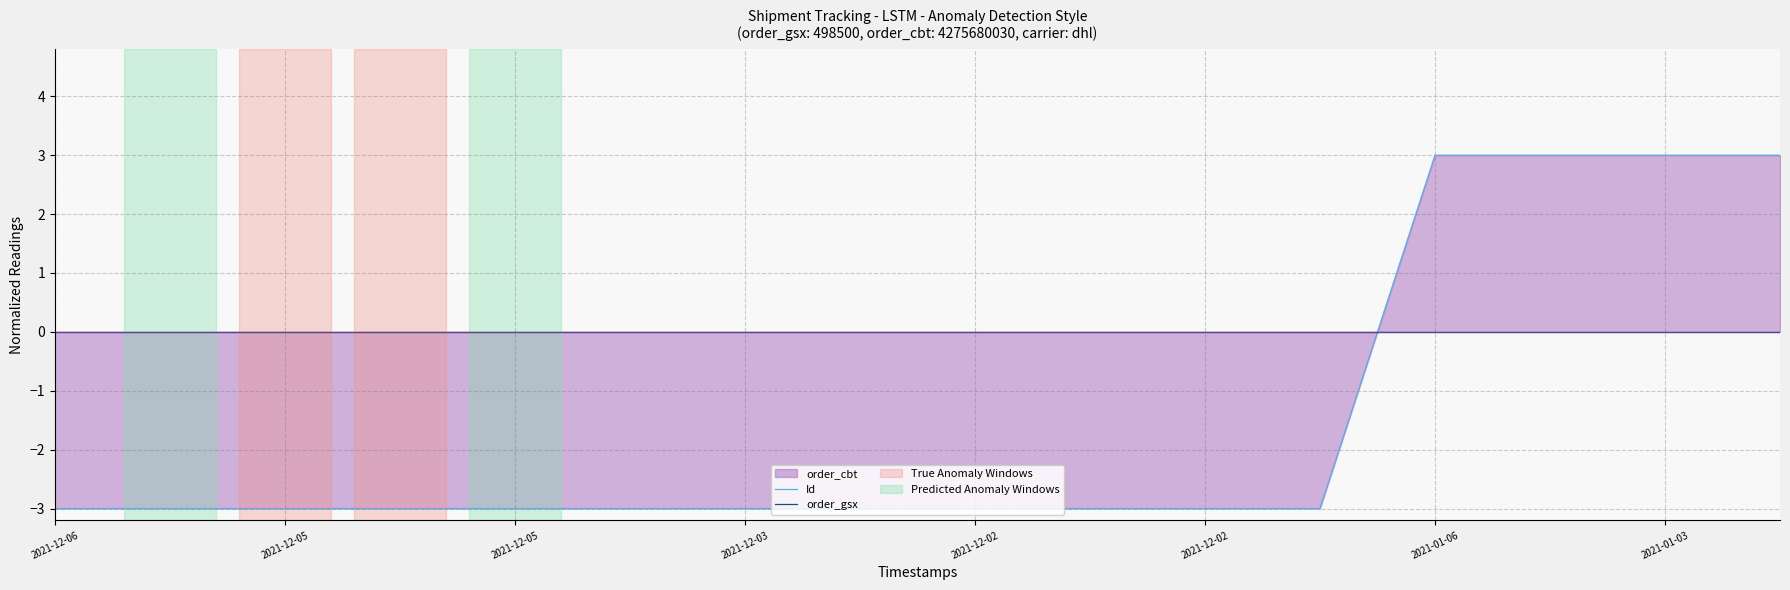

Reading right to left, extract all data points from this chart.

Id: 3.0	3.0	3.0	3.0	-3.0	-3.0	-3.0	-3.0	-3.0	-3.0	-3.0	-3.0	-3.0	-3.0	-3.0	-3.0
order_gsx: 0.0	0.0	0.0	0.0	0.0	0.0	0.0	0.0	0.0	0.0	0.0	0.0	0.0	0.0	0.0	0.0